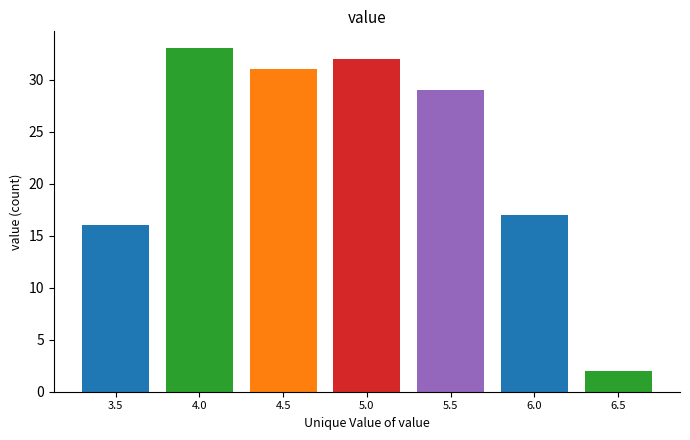

Reading right to left, list all the values displayed in this chart.

2	17	29	32	31	33	16